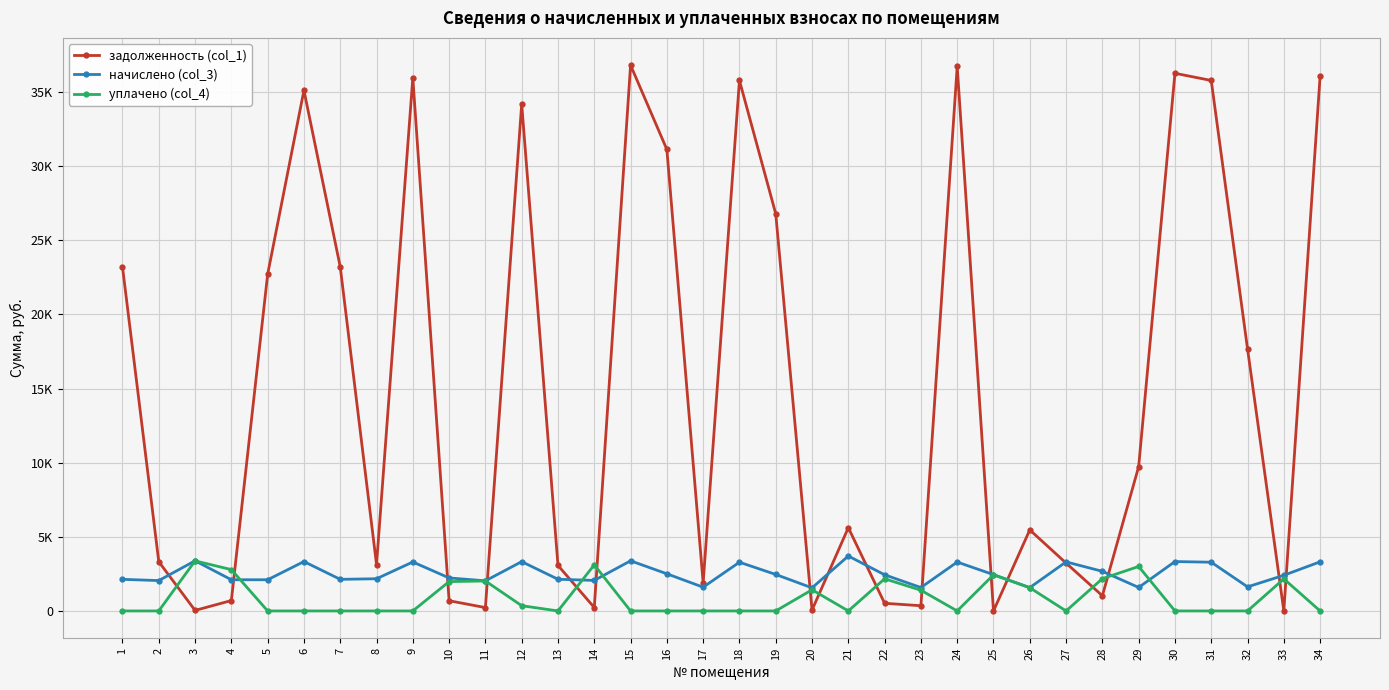

How many intersections are there between уплачено (col_4) and начислено (col_3)?

6